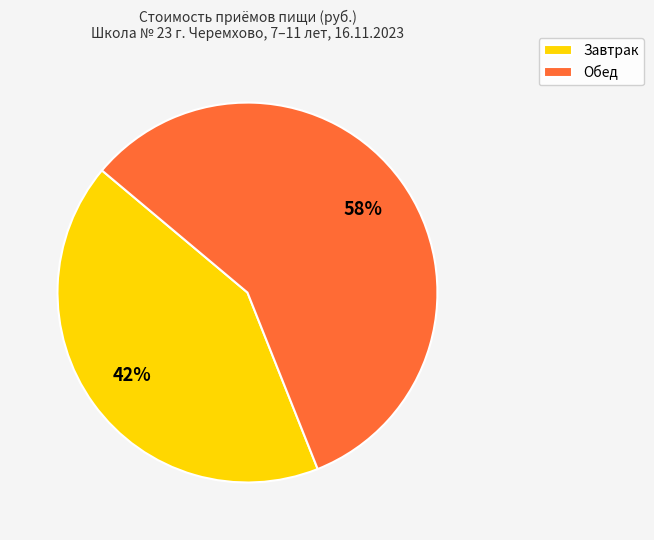

Which has a higher value, Завтрак or Обед?

Обед